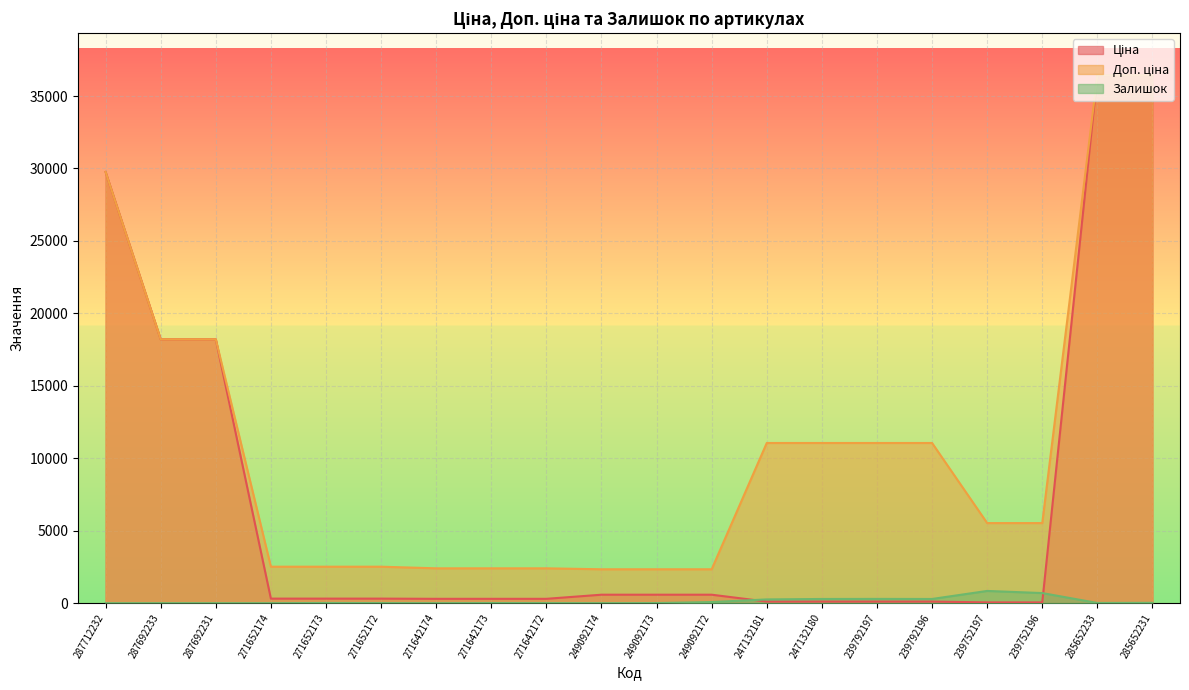

What is the label of the 14th point from the right?

271642174